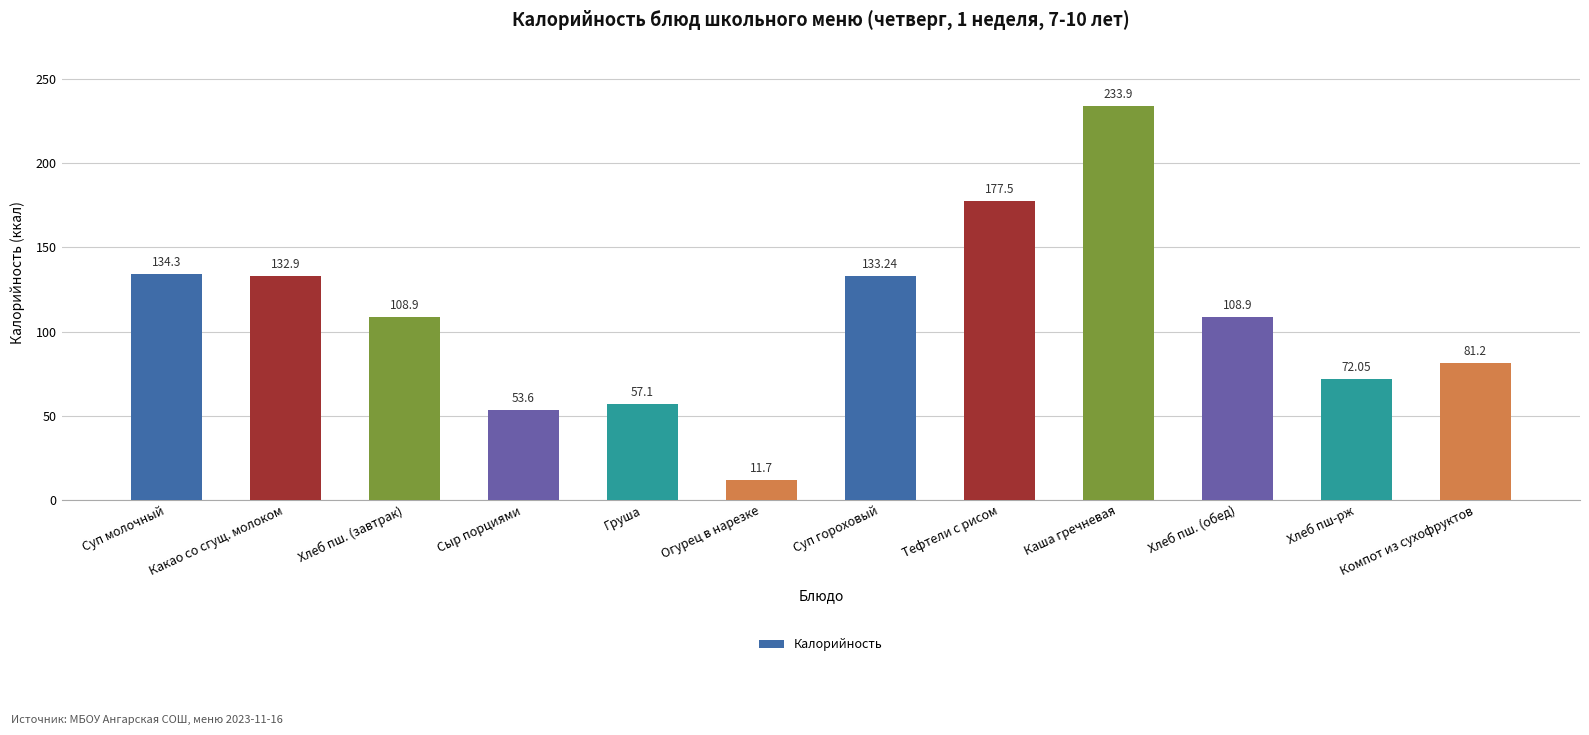

What is the difference between the maximum and minimum values?

222.2